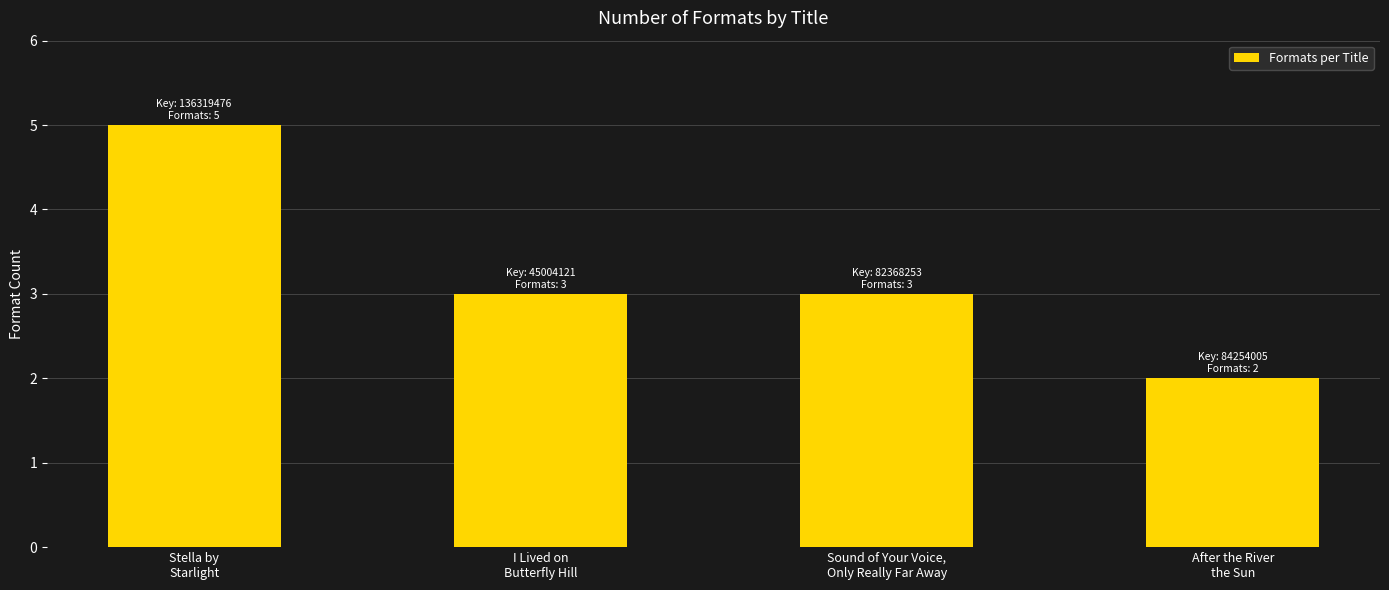

What is the difference between the maximum and minimum values?

3